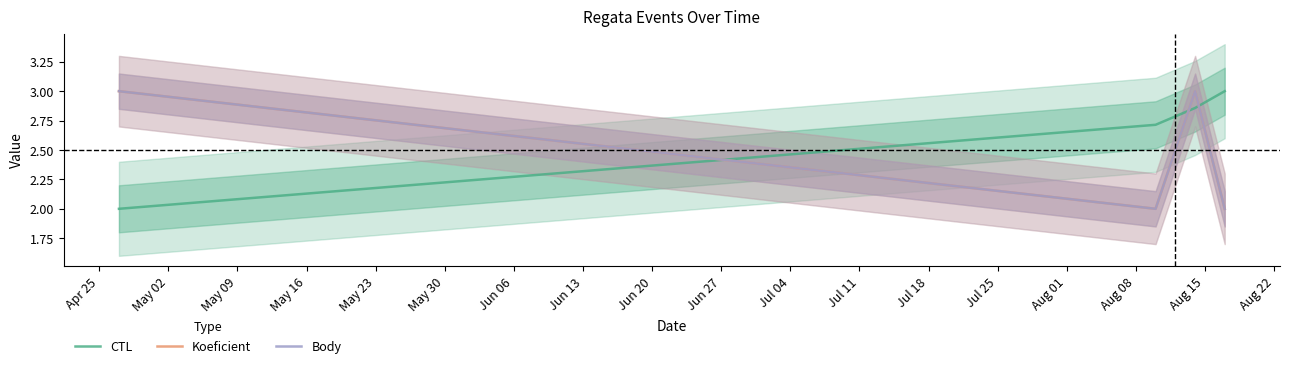

Rank the series by their maximum value, from highest to lowest.

CTL, Koeficient, Body